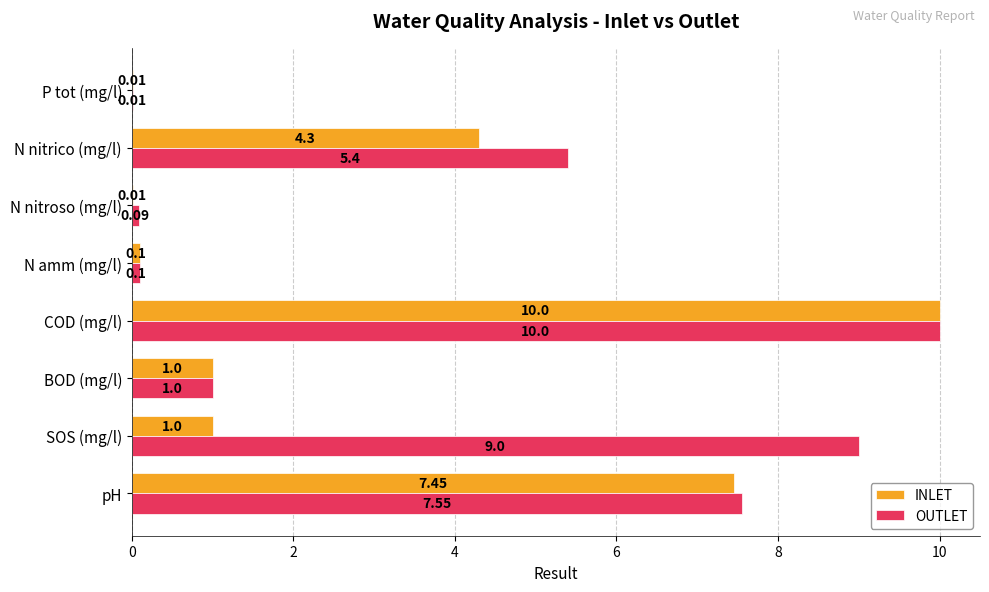

What is the sum of the OUTLET values at COD (mg/l) and SOS (mg/l)?

19.0